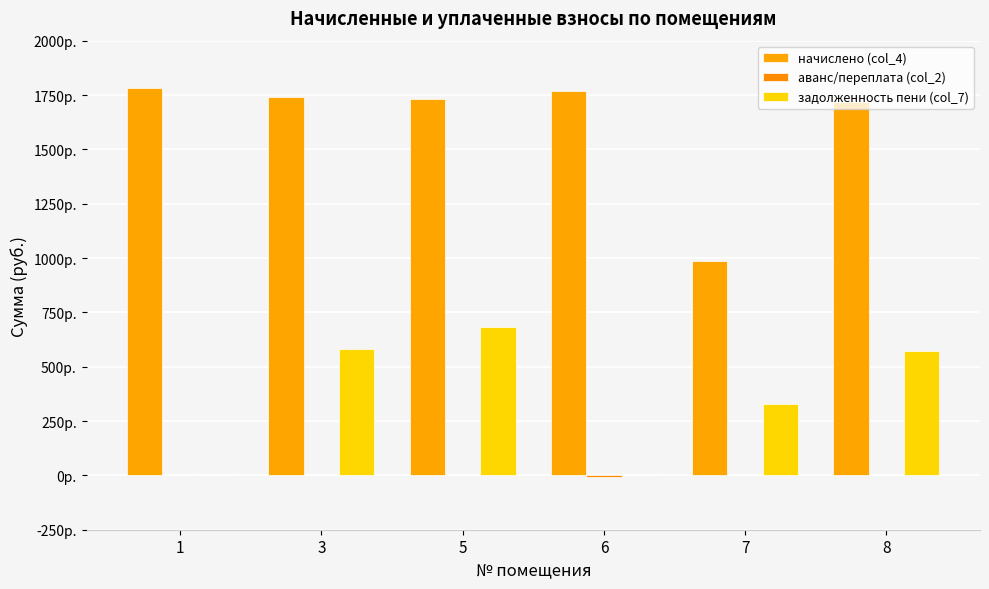

At which label does задолженность пени (col_7) first exceed 573?

3